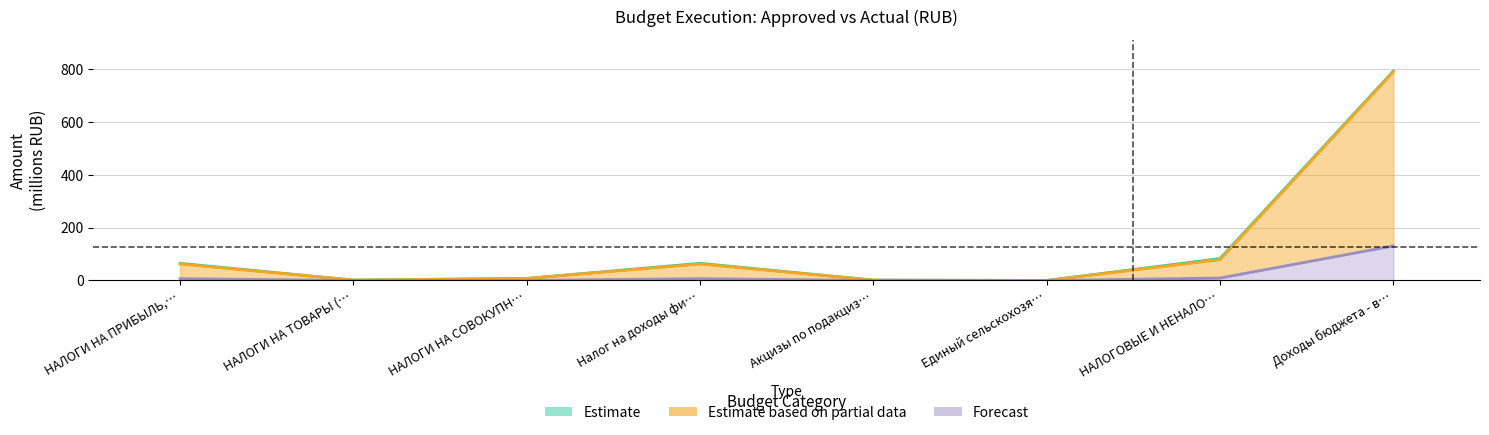

What is the maximum value shown in the chart?

793.9